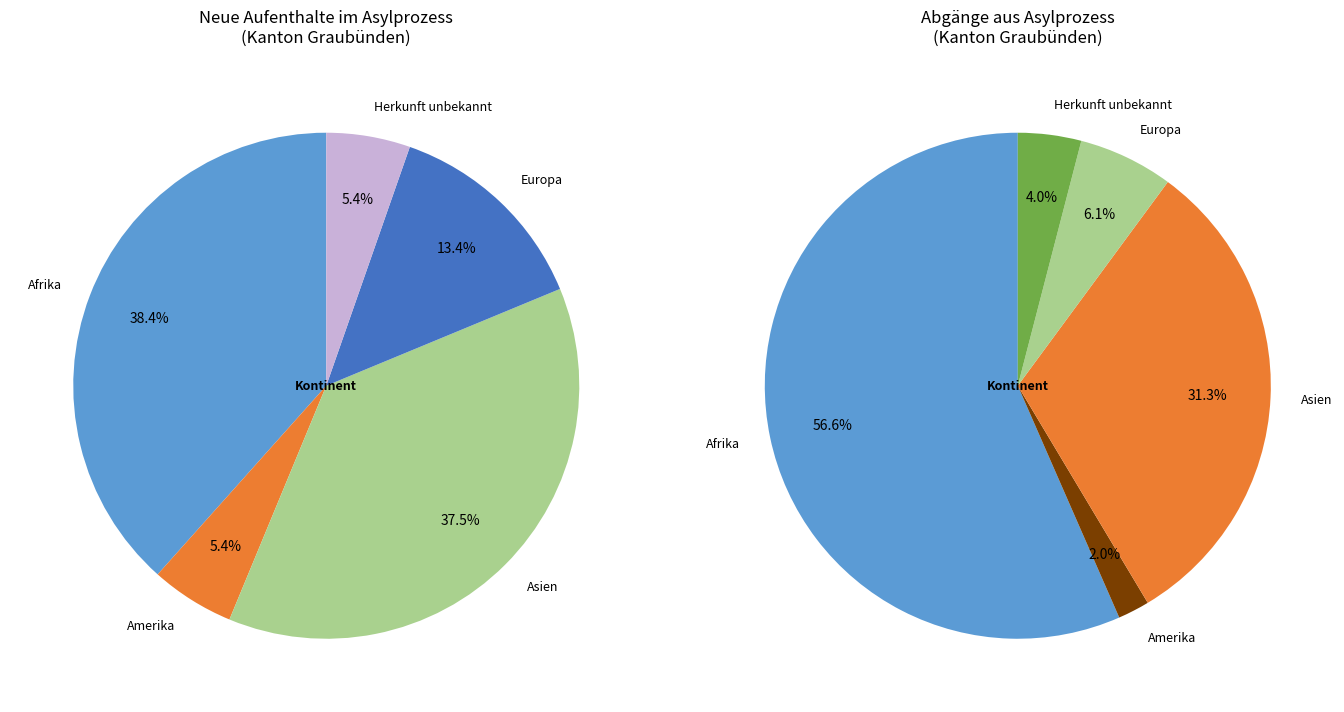

Combined, do Afrika and Herkunft unbekannt account for over 50%?

No